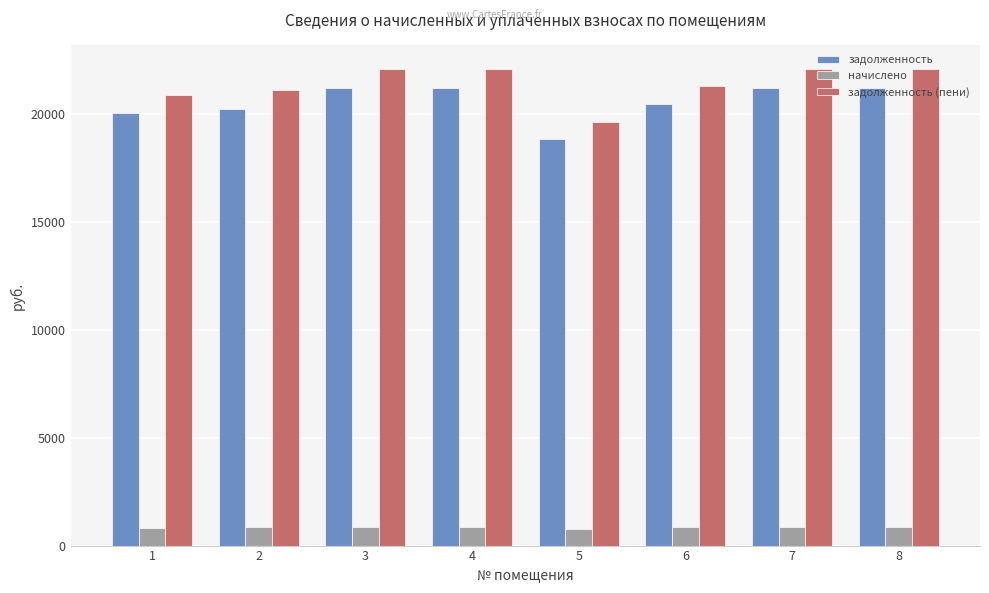

Is the value of задолженность (пени) at 3 greater than the value of задолженность at 1?

Yes